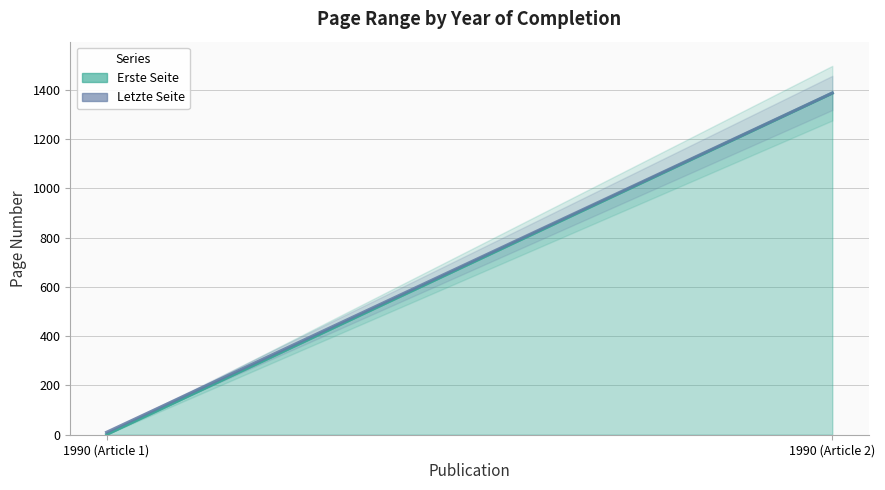

How many lines are shown in the chart?

2